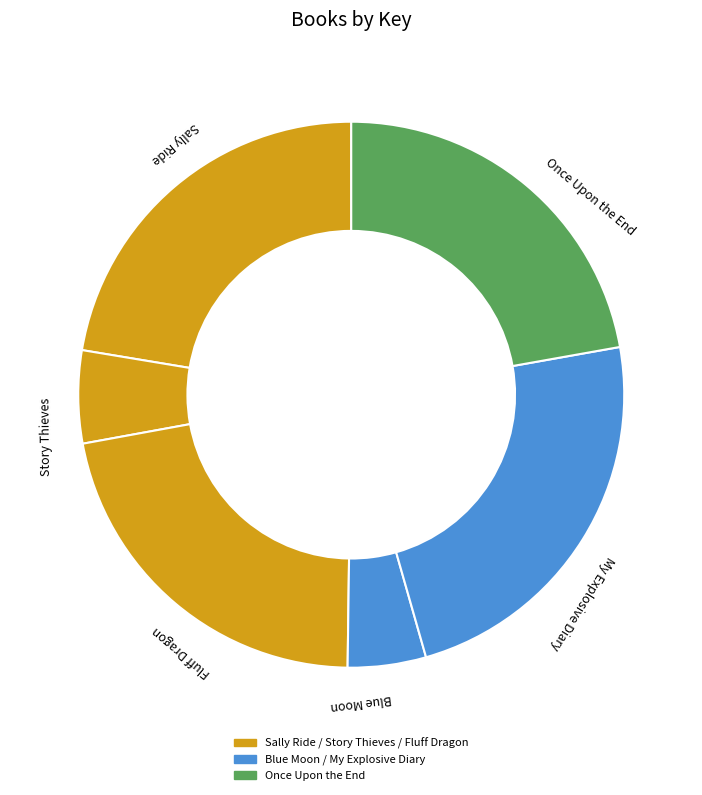

Which slice is the largest?

My Explosive Diary